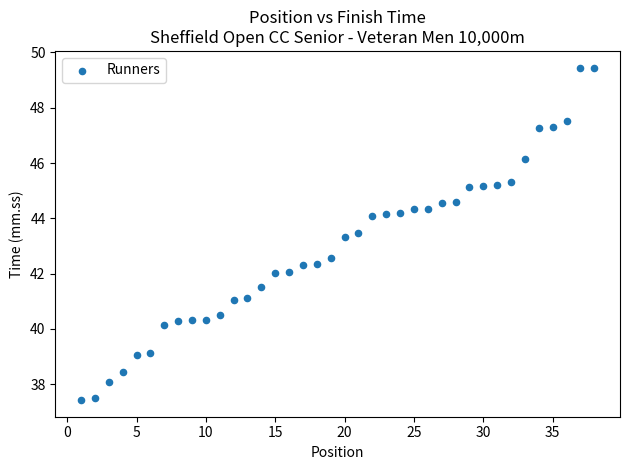

What is the range of Y values (max minus min)?

12.0